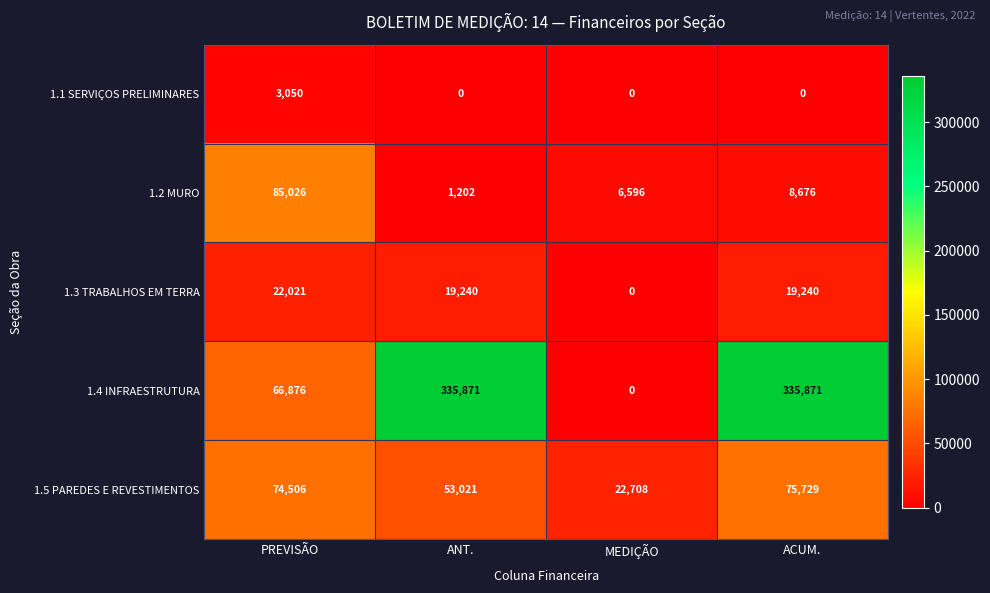

Which category has the lowest value in the 1.4 INFRAESTRUTURA series?

MEDIÇÃO